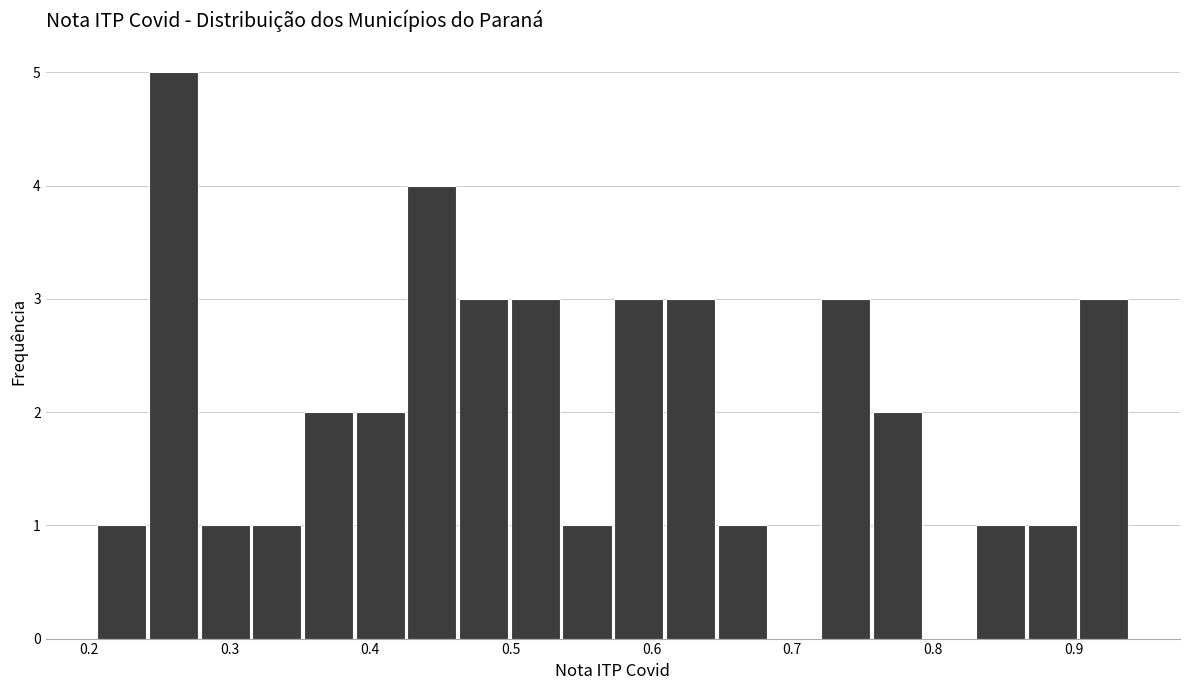

Read against the x-axis, roughly where is the centre of the tallest bar?

0.26